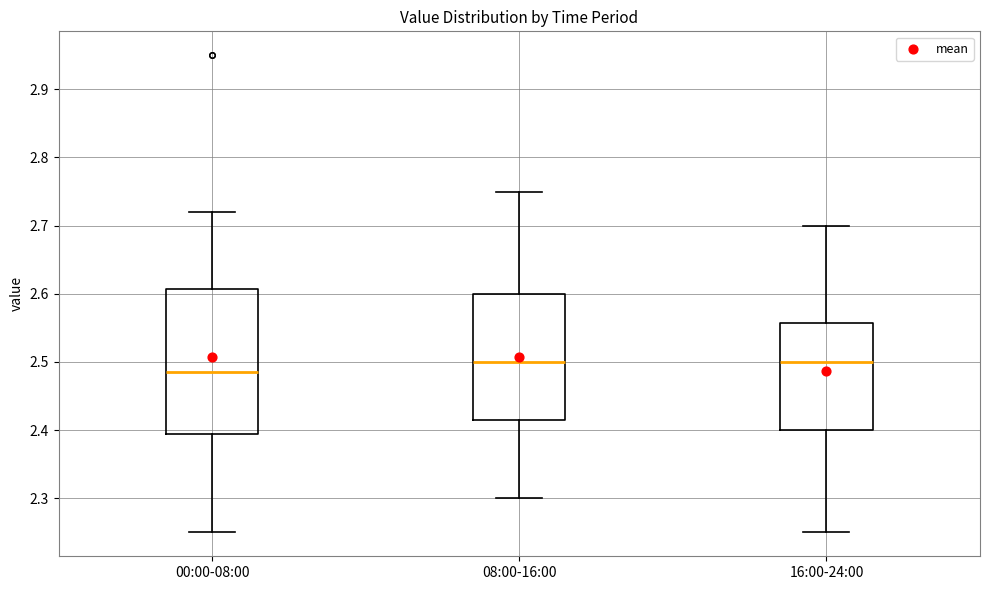

Where is the upper edge of the box for 16:00-24:00 on the y-axis? The values are not printed on the chart, so give them approximately, as read against the axis.

2.56